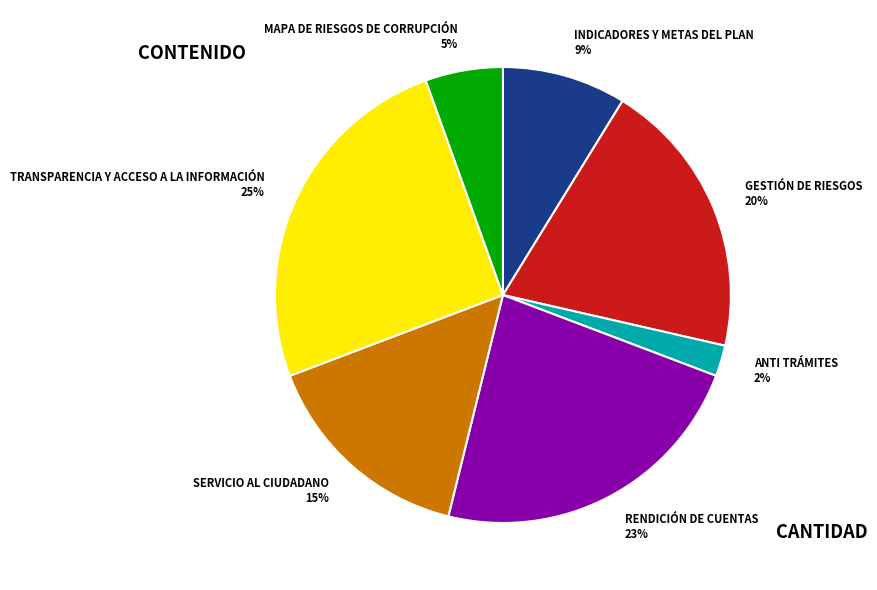

Does any single category account for the majority?

No